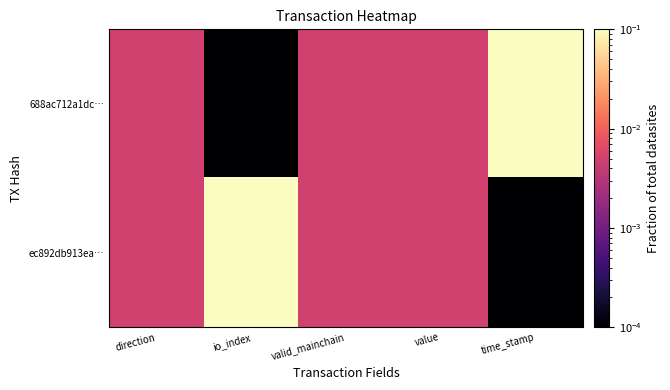

Reading right to left, list all the values displayed in this chart.

688ac712a1dc…: time_stamp=0.1	value=0.0	valid_mainchain=0.0	io_index=0.0	direction=0.0
ec892db913ea…: time_stamp=0.0	value=0.0	valid_mainchain=0.0	io_index=0.1	direction=0.0